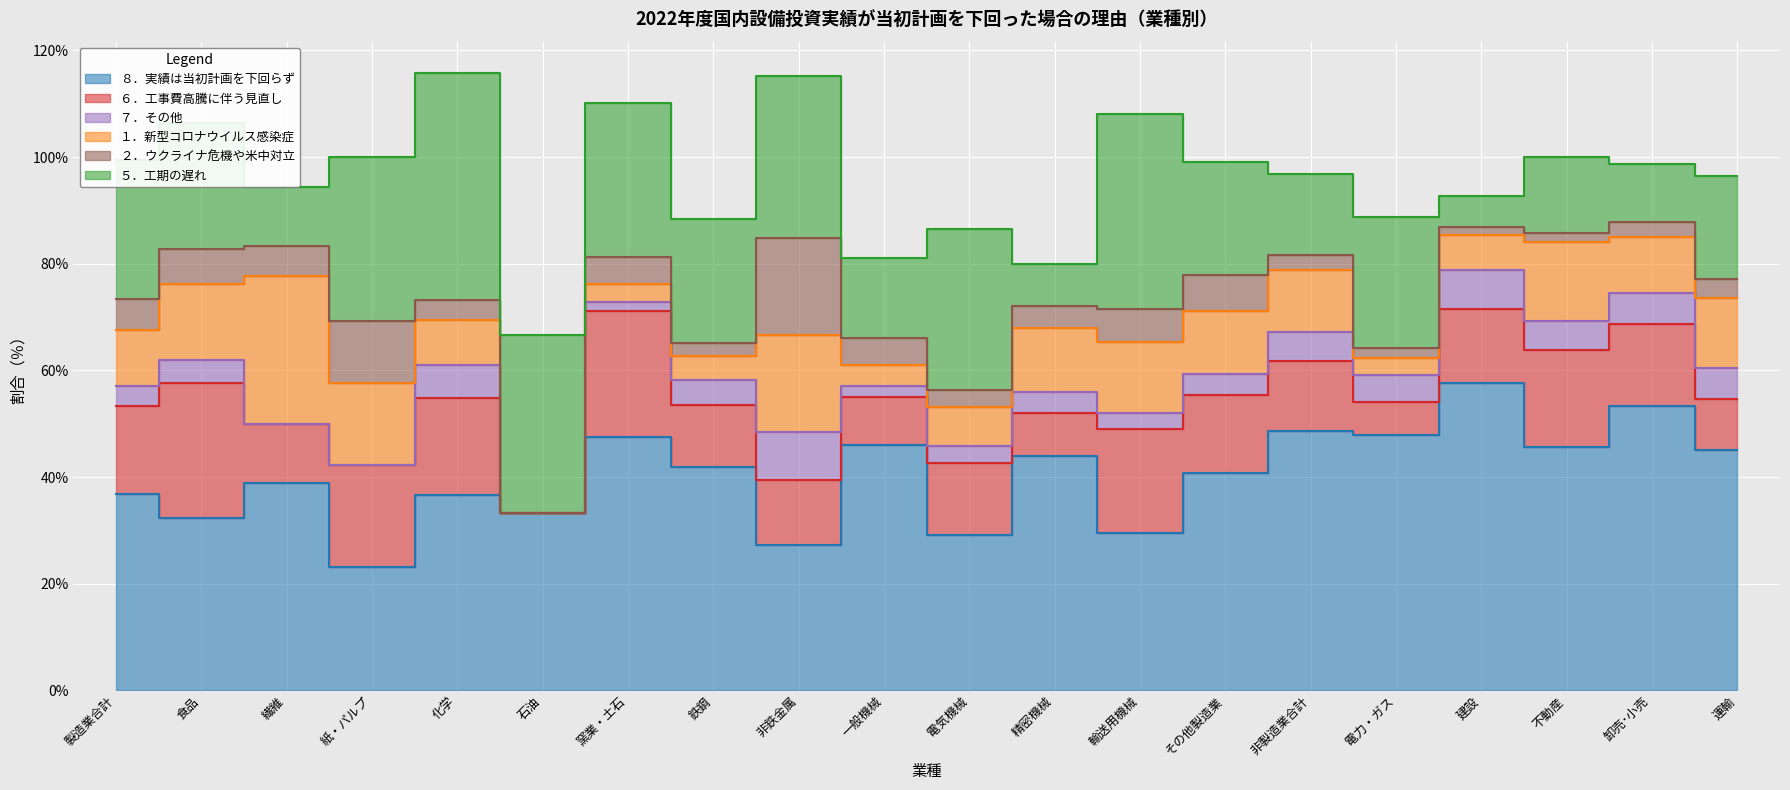

What value does the ７．その他 series have at 卸売･小売?

5.8